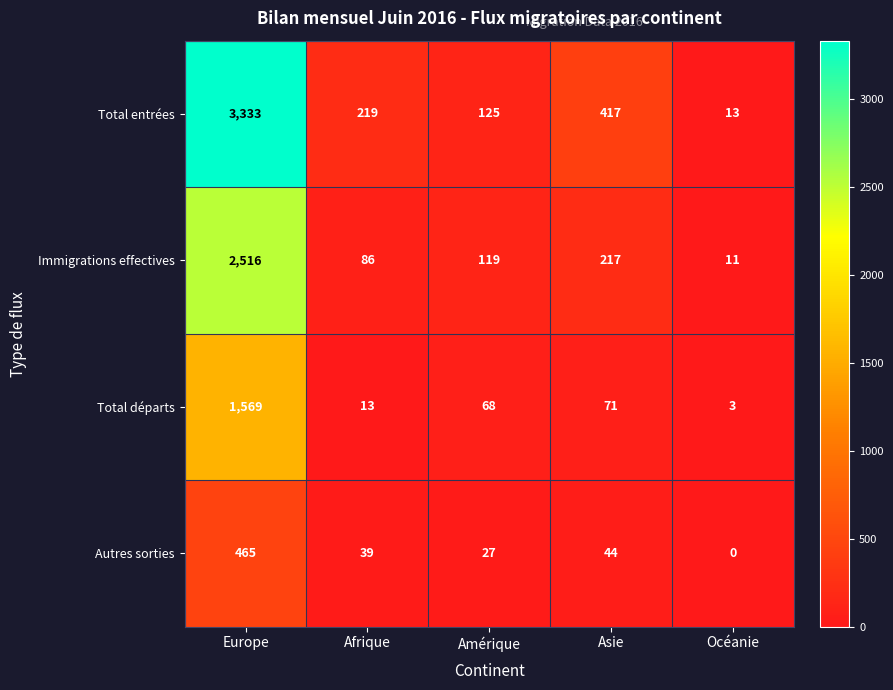

What is the average value of the Immigrations effectives series?

590